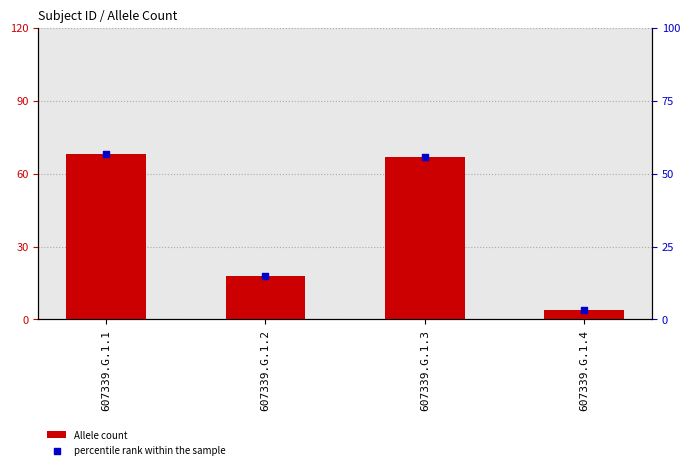

At which category is the sum across all series the highest?

607339.G.1.1